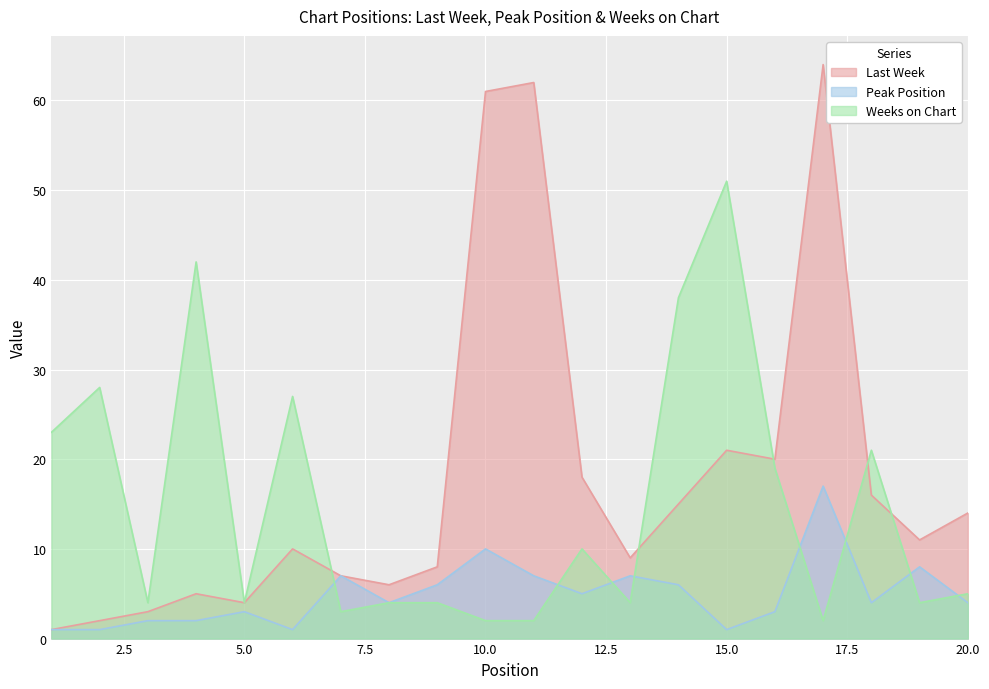

Rank the series at 9 from highest to lowest value.

Last Week, Peak Position, Weeks on Chart